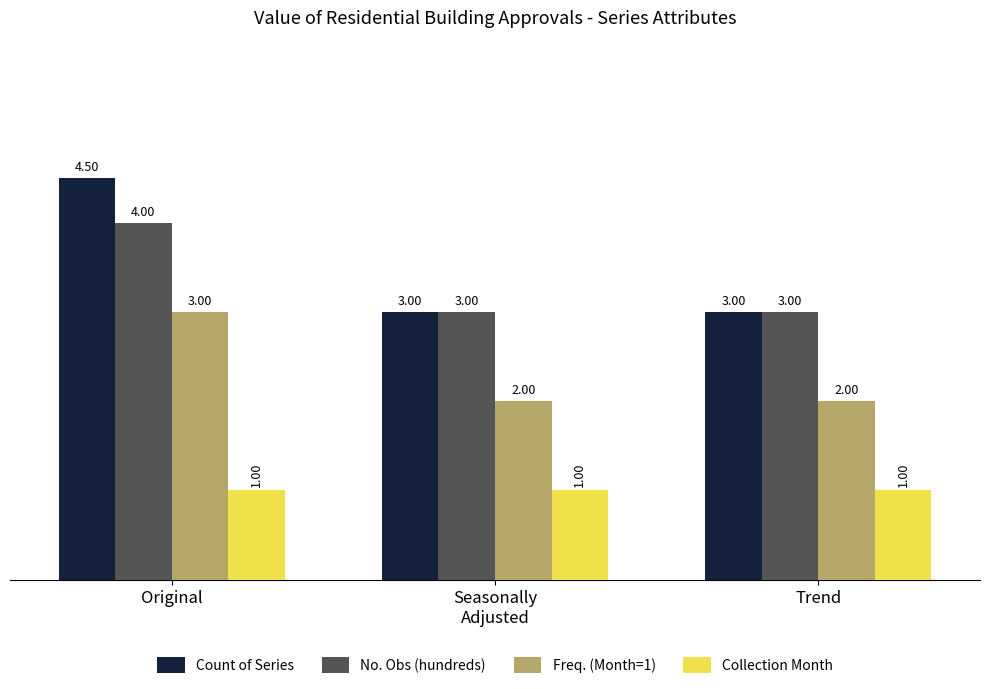

Which series has the largest range (max minus min)?

Count of Series